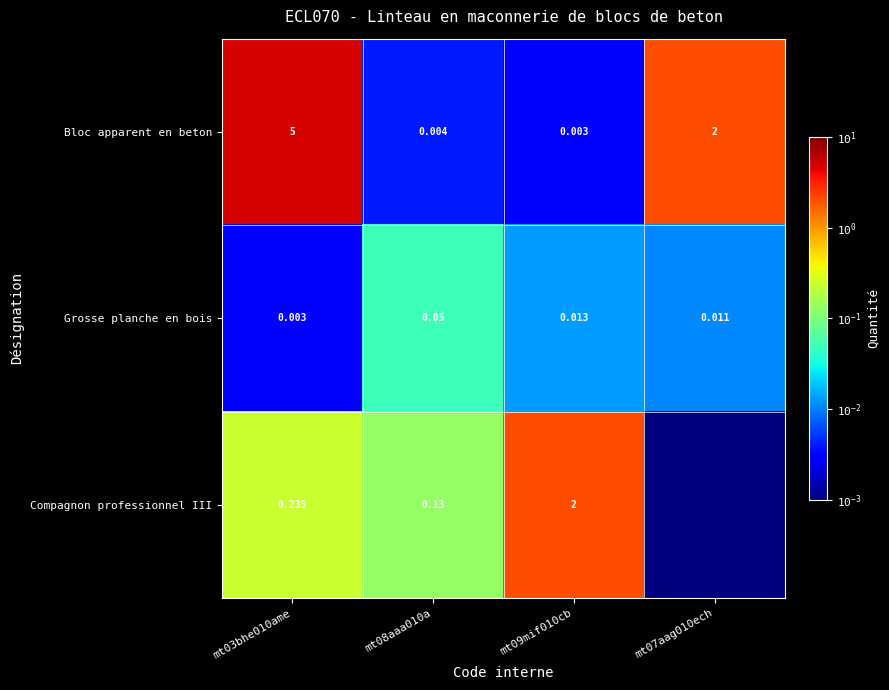

Rank the series at mt03bhe010ame from lowest to highest value.

Grosse planche en bois, Compagnon professionnel III, Bloc apparent en beton